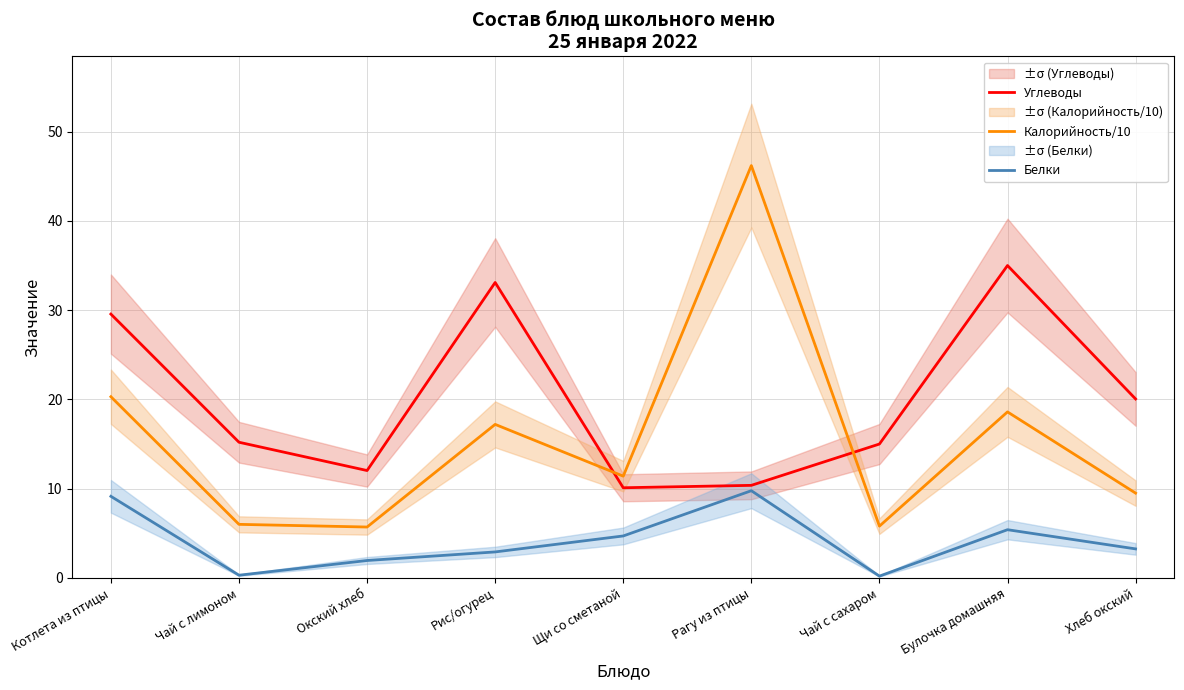

Rank the series by their average value, from highest to lowest.

Углеводы, Калорийность/10, Белки